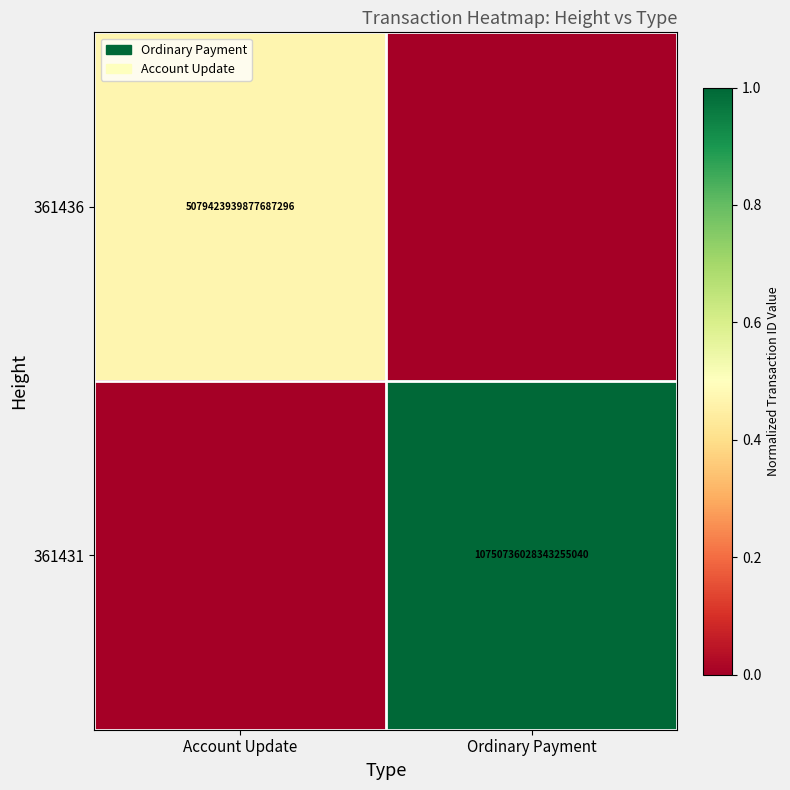

True or false: 361431 has a value of 10750736028343255040 at Ordinary Payment.

True